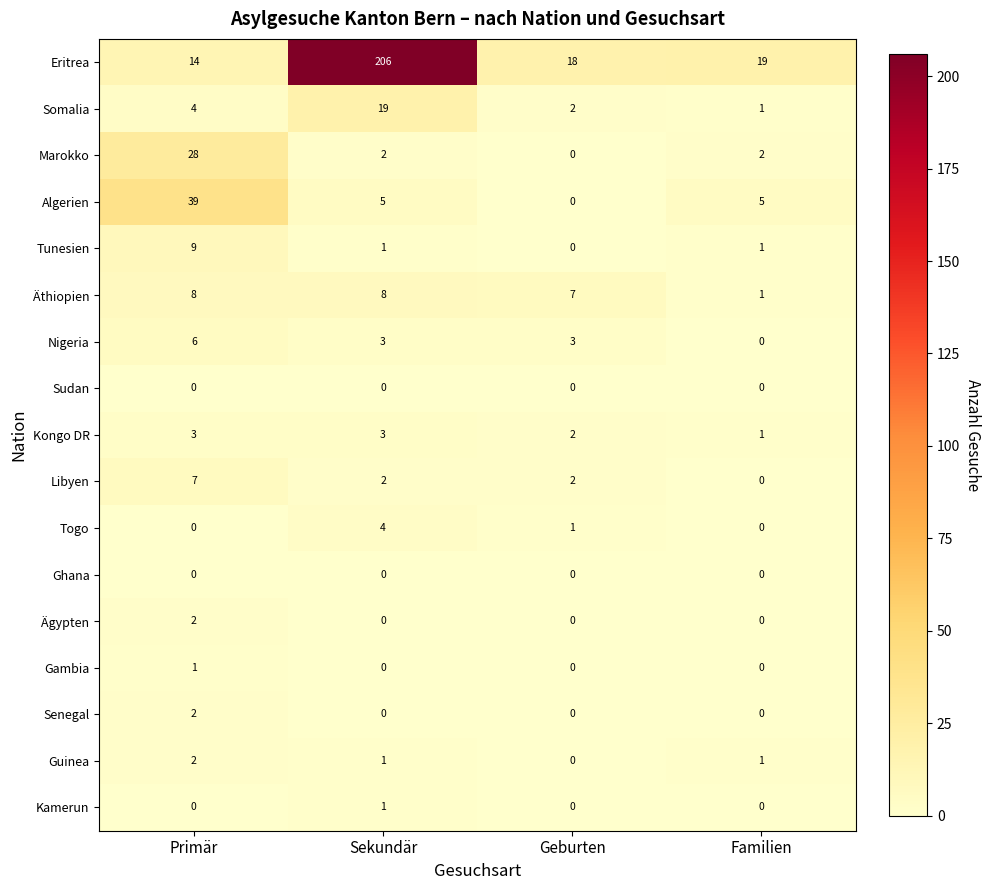

At how many categories does at least one series exceed 29?

2